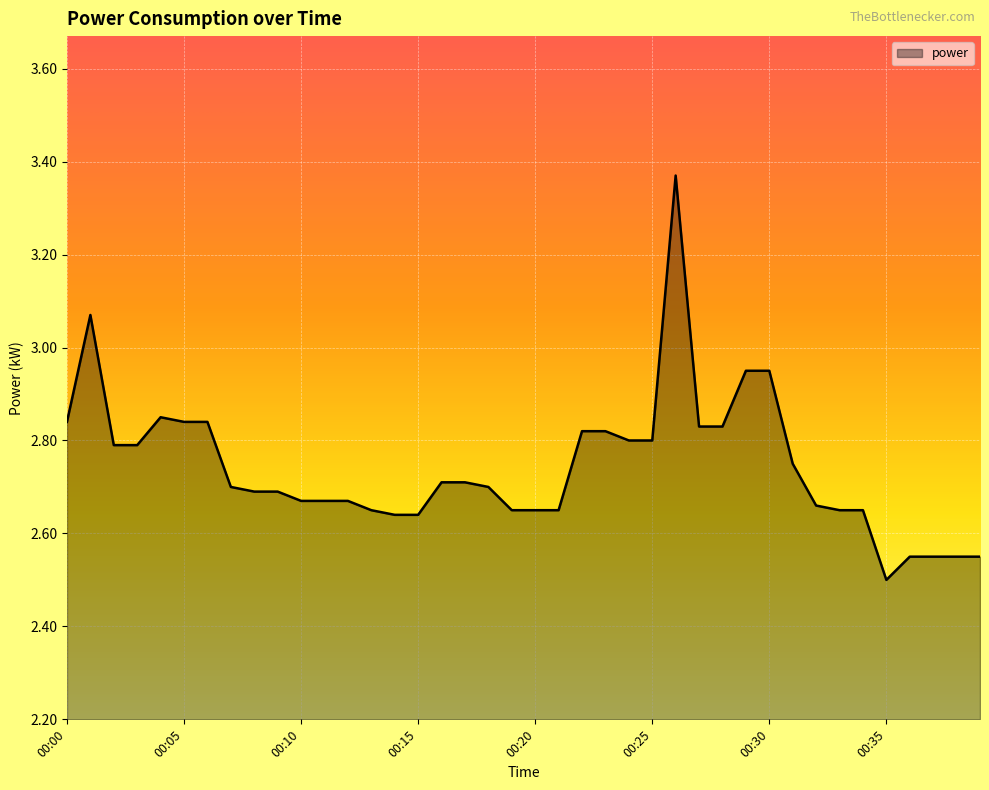

How many lines are shown in the chart?

1